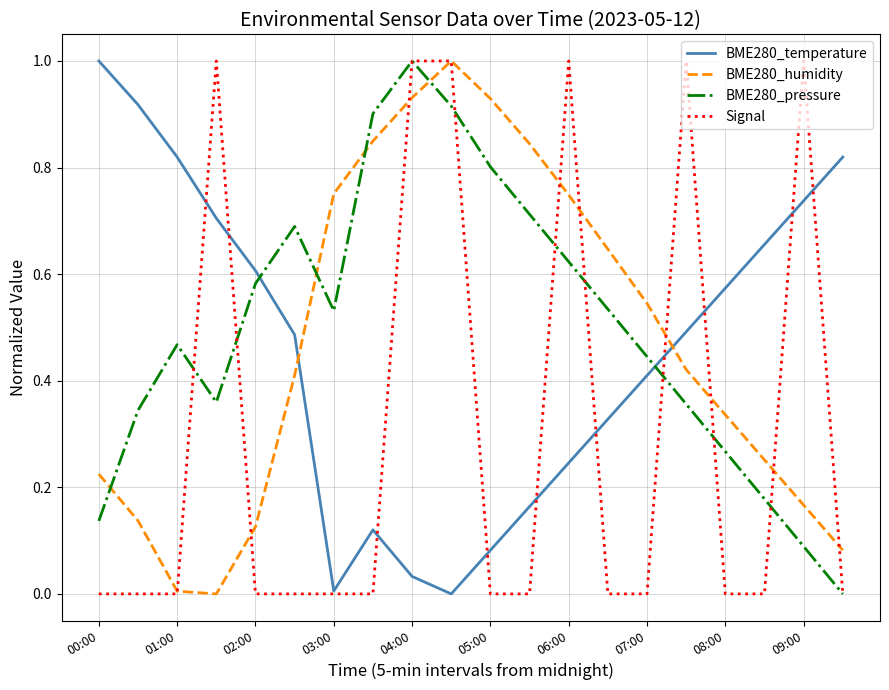

What is the maximum value shown in the chart?

1.0